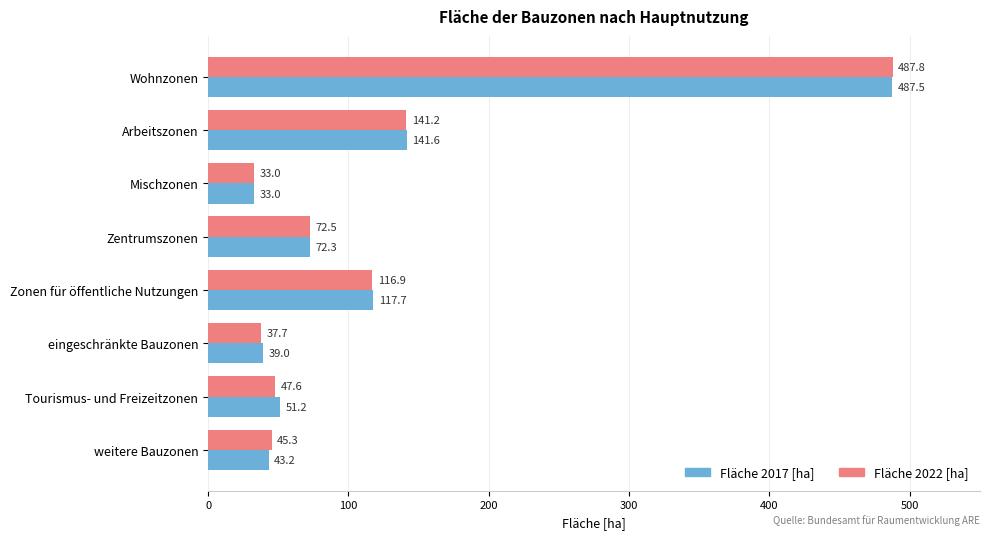

What is the total value across all series at Zonen für öffentliche Nutzungen?

234.6